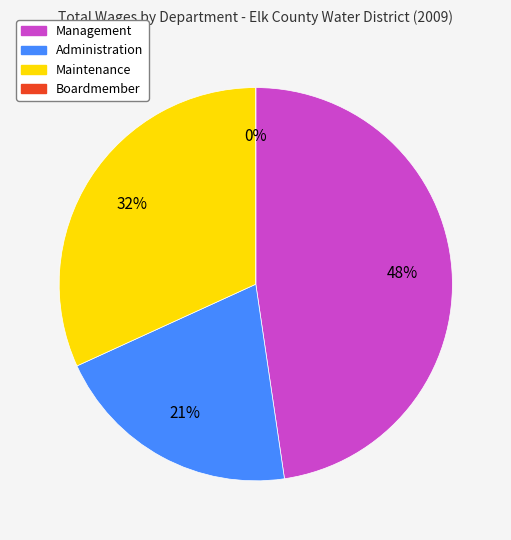

To the nearest percent, what is the difference between the Boardmember and Maintenance slice percentages?

32%